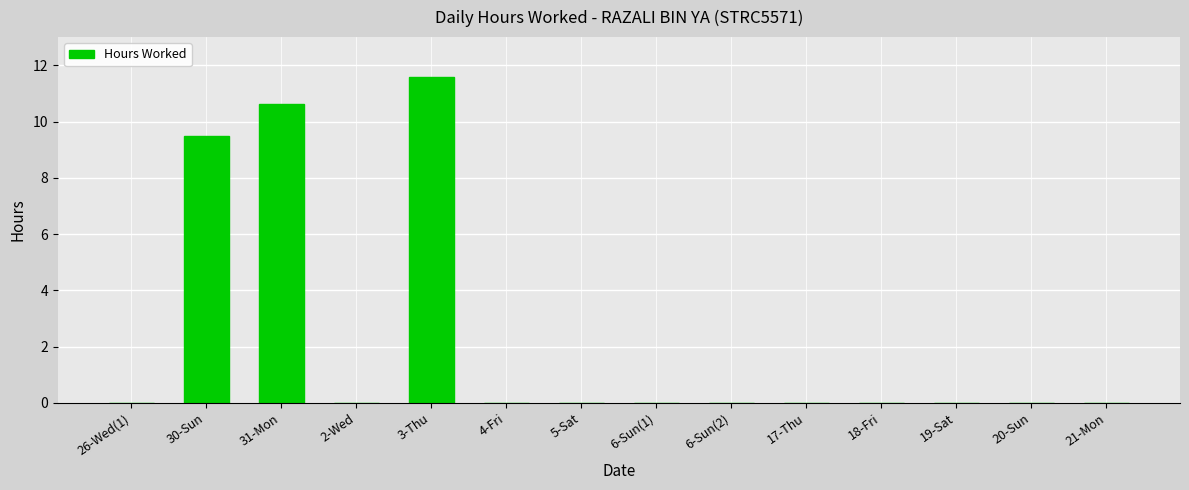

The chart shows a value of 3.8 at 4-Fri. True or false?

False